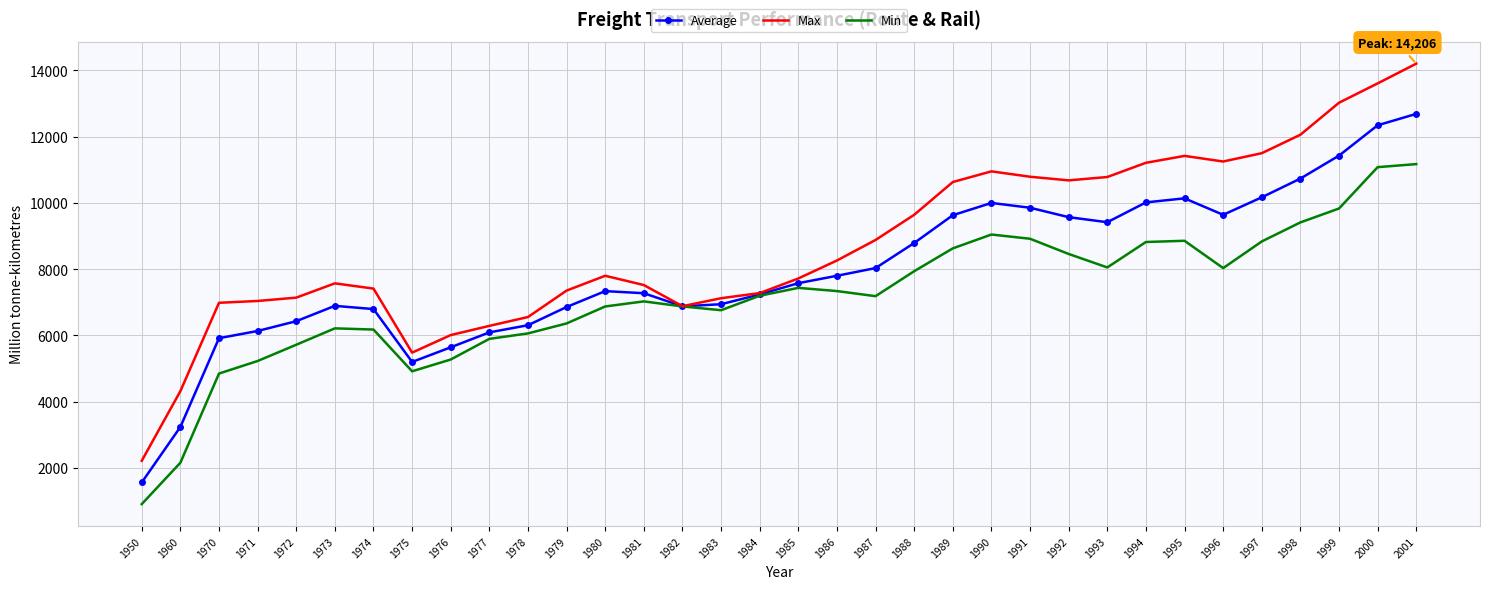

The value of Min at 1977 is 3372.6. True or false?

False